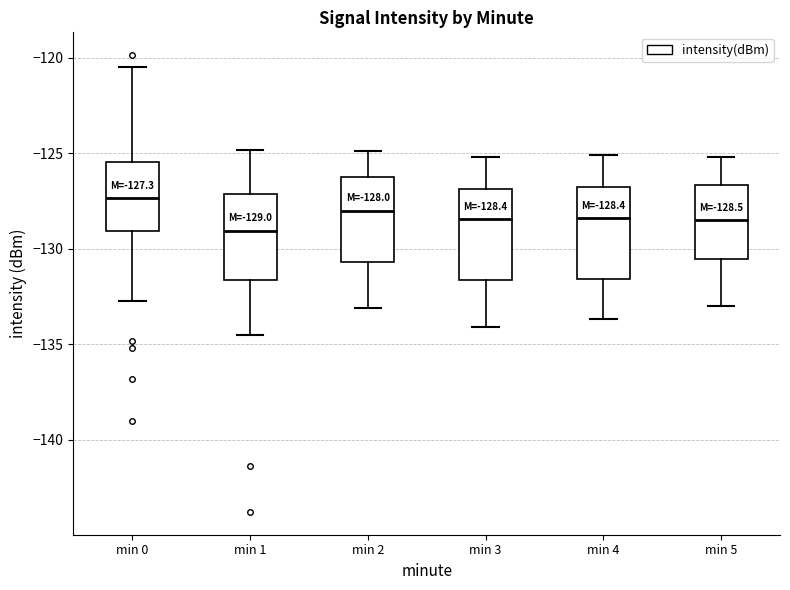

Which box's median line is the lowest?

min 1